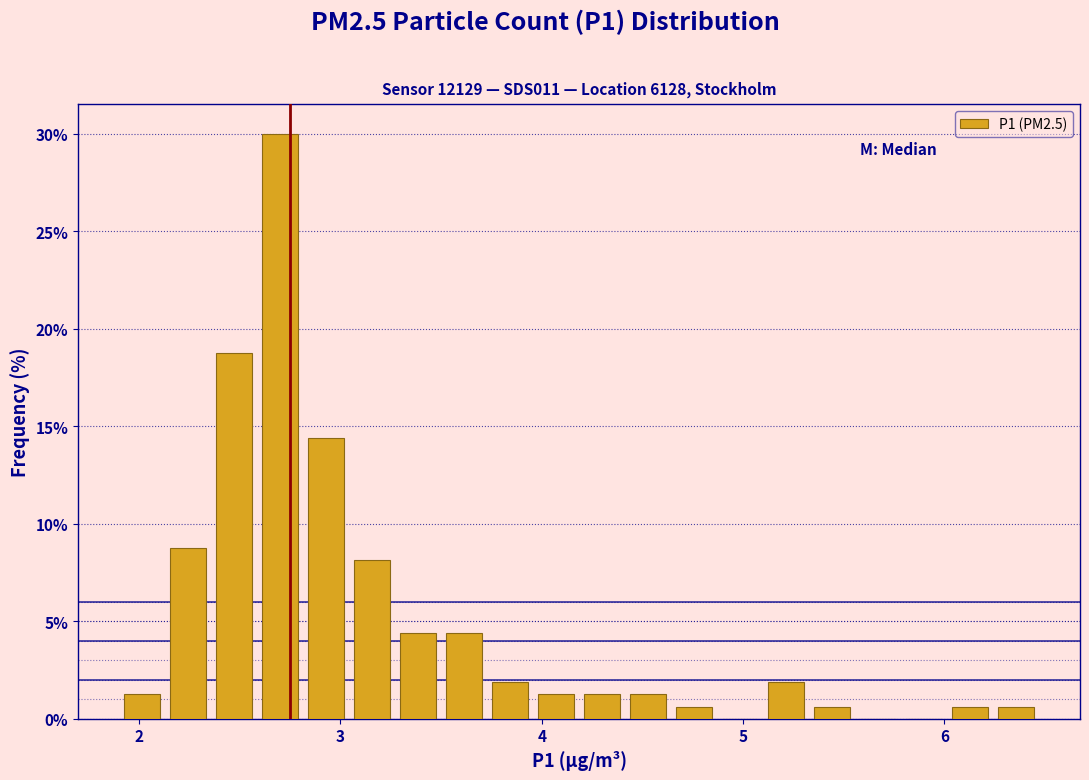

Read against the x-axis, roughly where is the centre of the tallest bar?

2.7